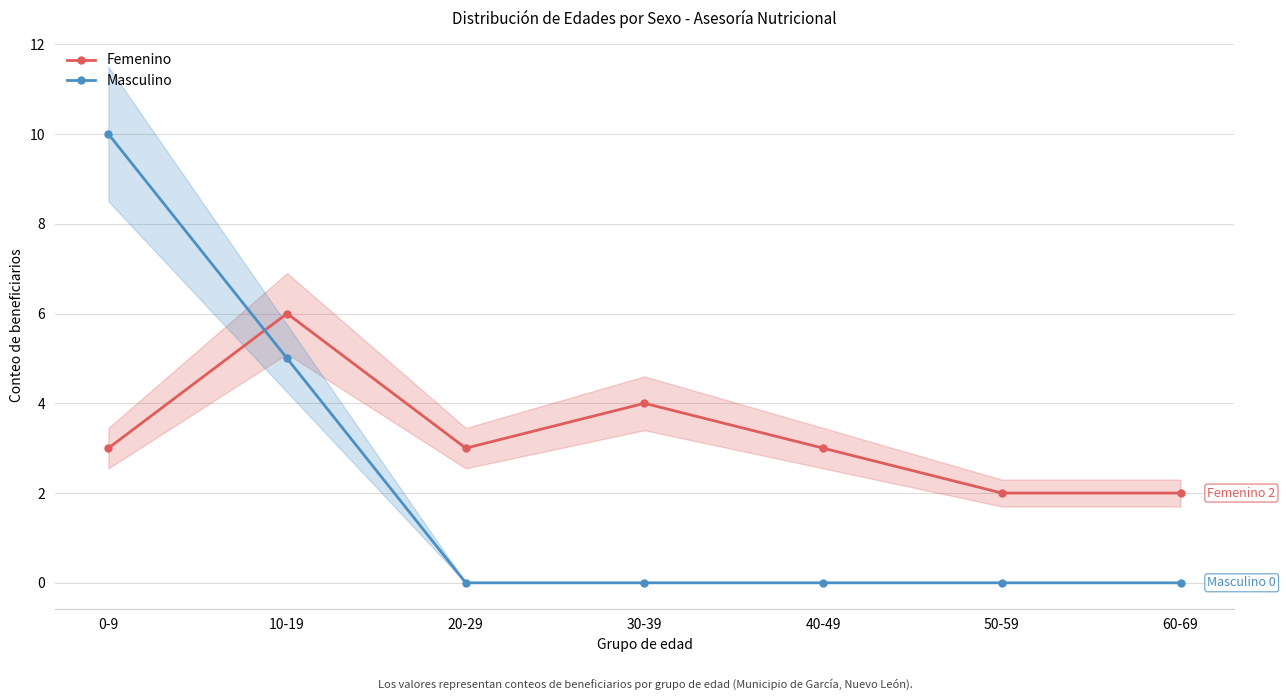

True or false: Masculino and Femenino cross at least once.

True